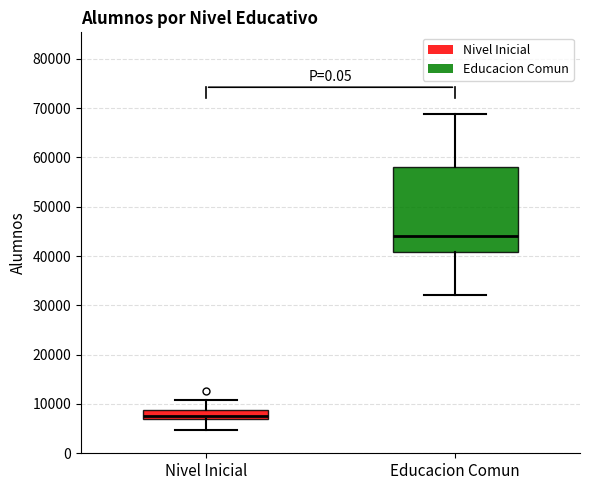

Where does the lower whisker of the box for Educacion Comun end on the y-axis? The values are not printed on the chart, so give them approximately, as read against the axis.

32000